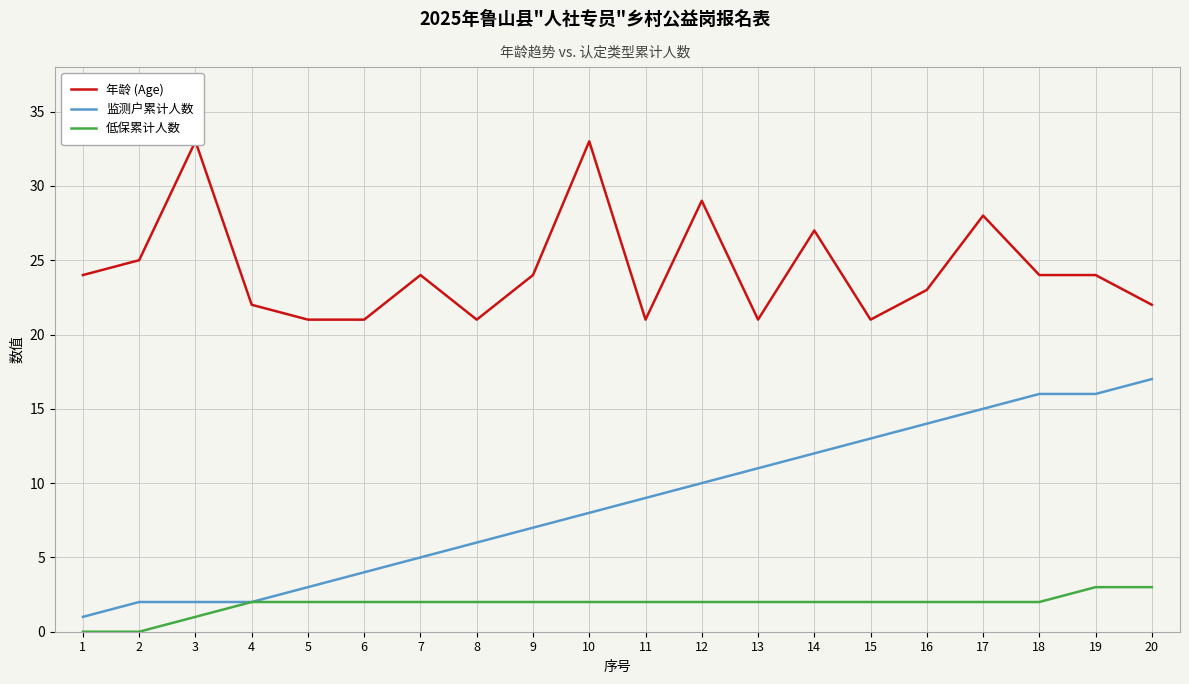

What are all the series names shown in the legend?

年龄 (Age), 监测户累计人数, 低保累计人数